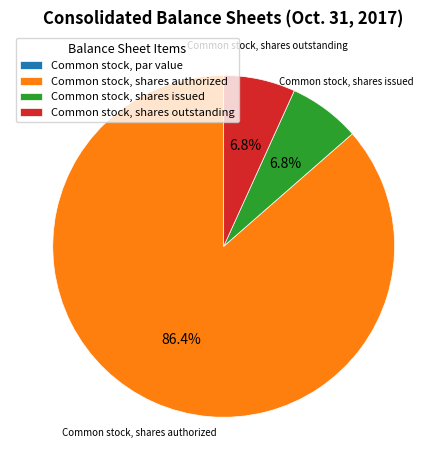

Does Common stock, shares issued represent more than half of the total?

No